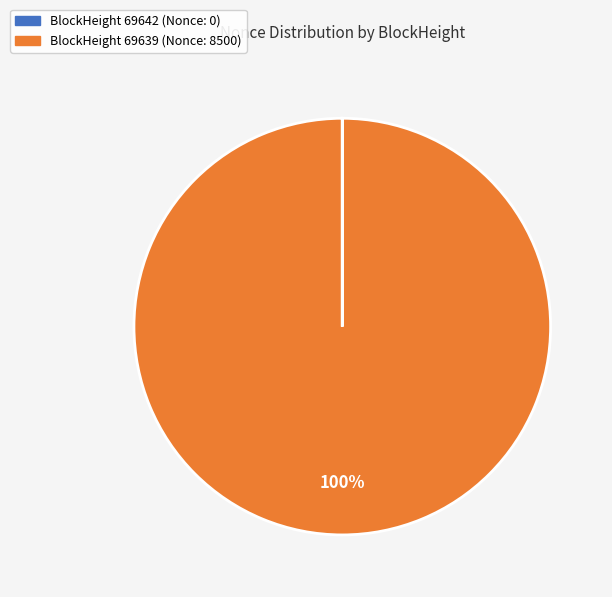

To the nearest percent, what is the difference between the largest and smallest slice percentages?

100%